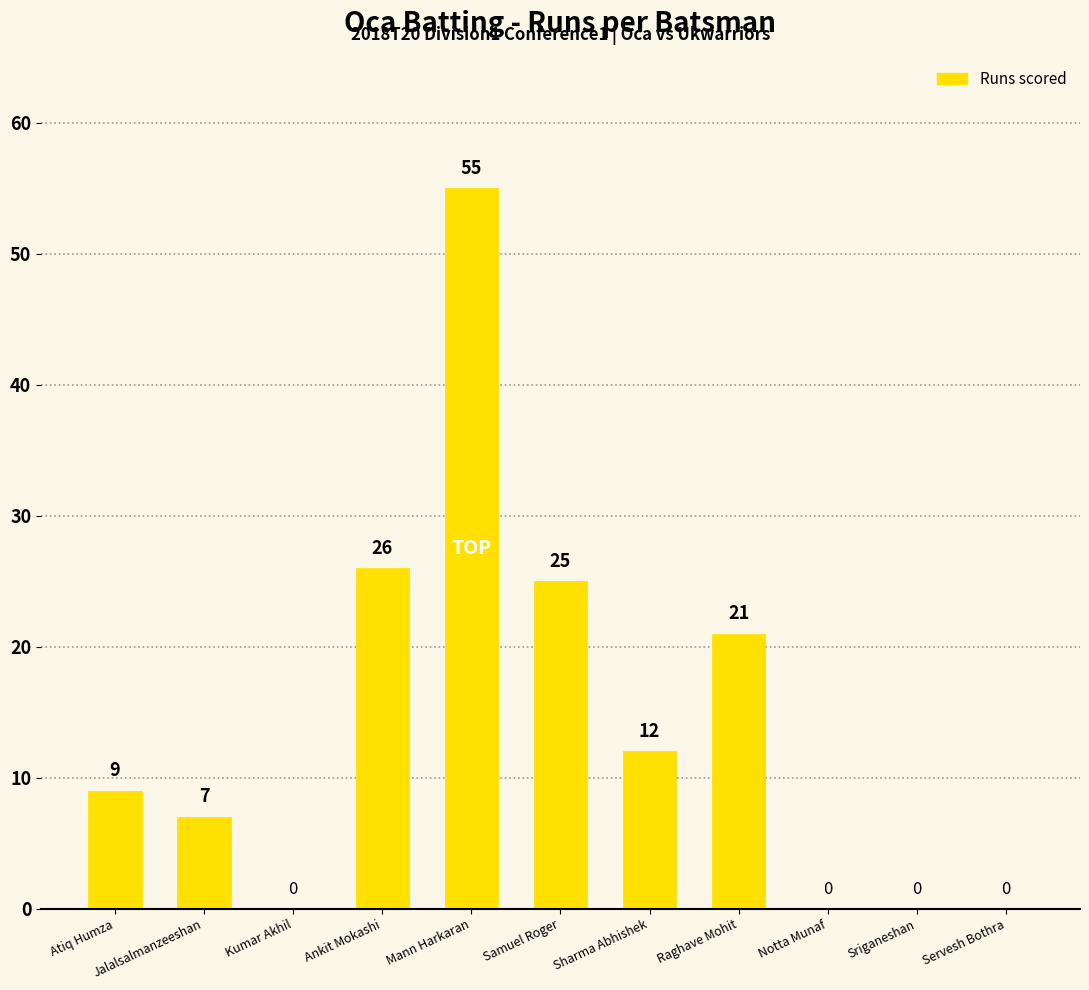

What is the change in value from Atiq Humza to Samuel Roger?

+16